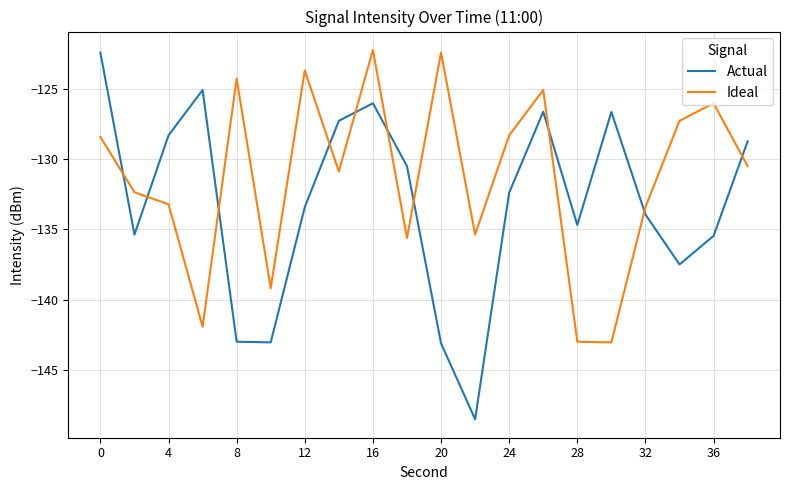

Rank the series by their average value, from lowest to highest.

Actual, Ideal